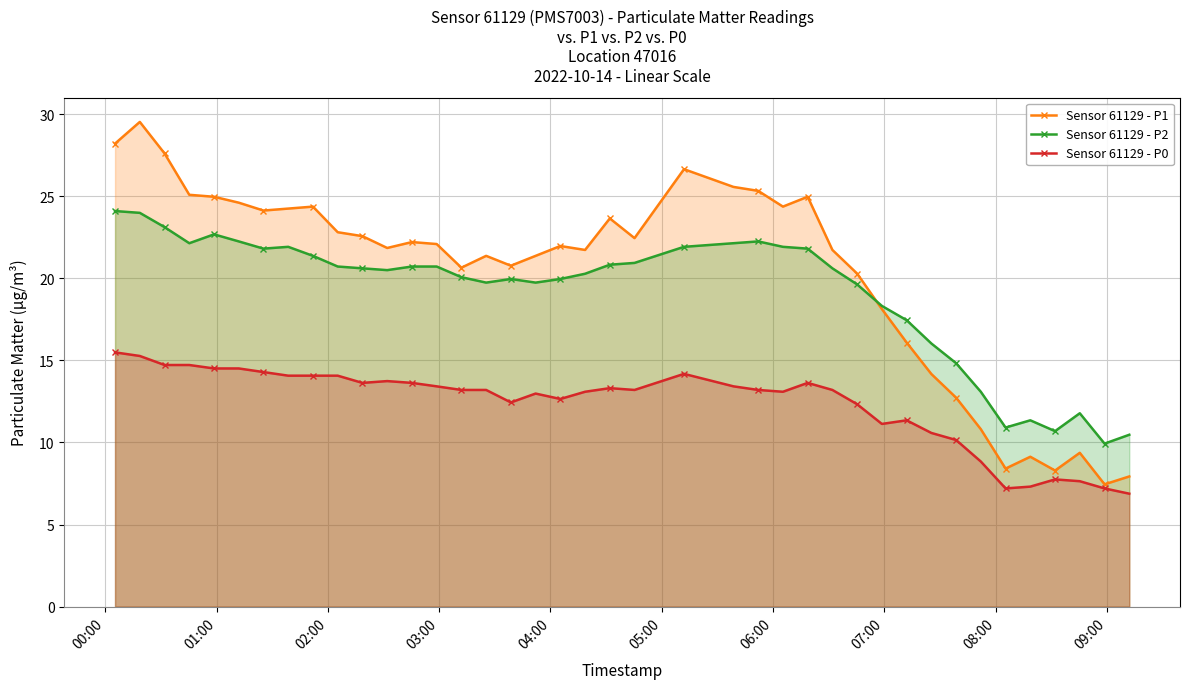

How many values in the Sensor 61129 - P1 series are below 22?

20